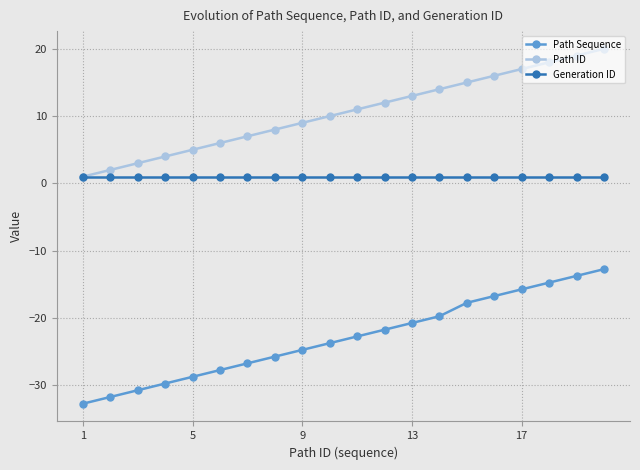

True or false: Path ID has more than 1 interior local peaks.

False